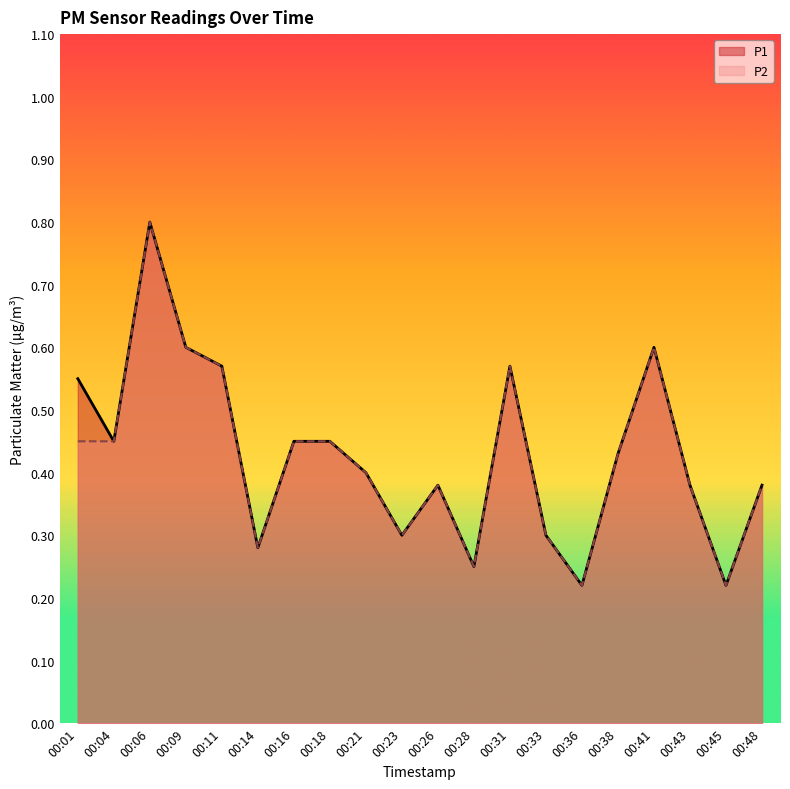

Which series has the largest total across all categories?

P1